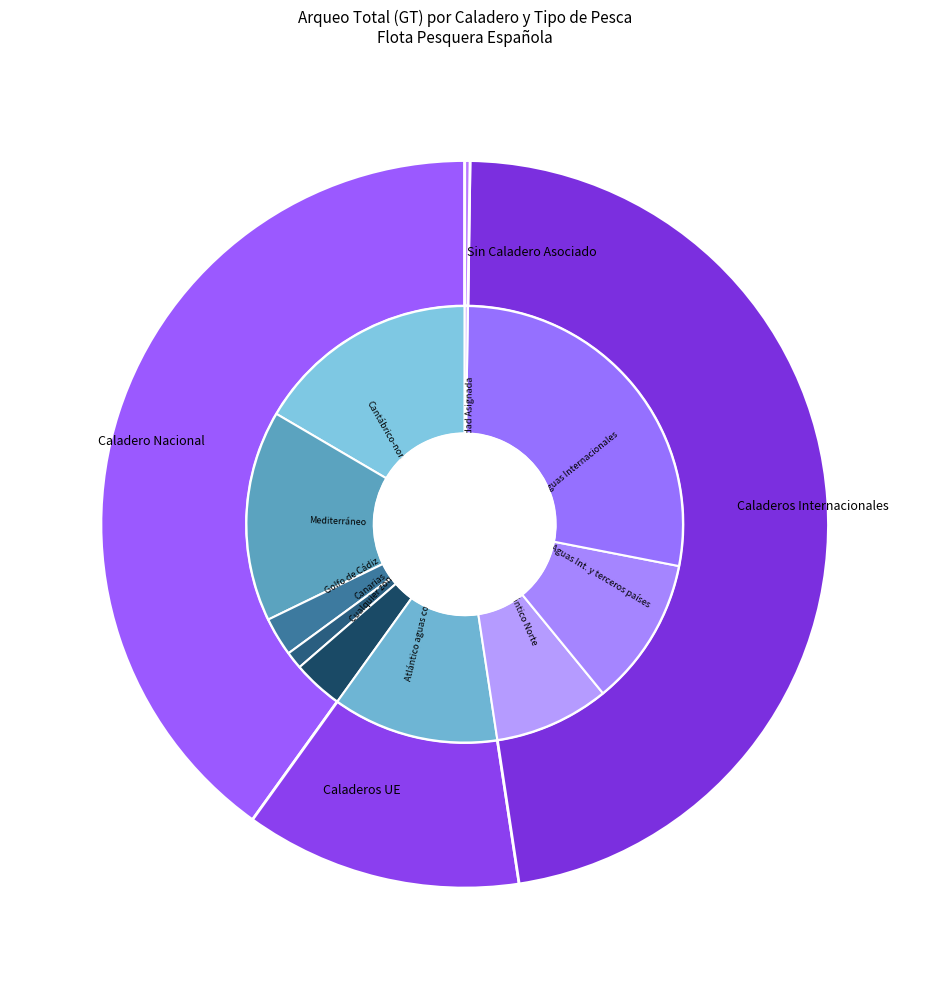

How many segments does this pie chart have?

10